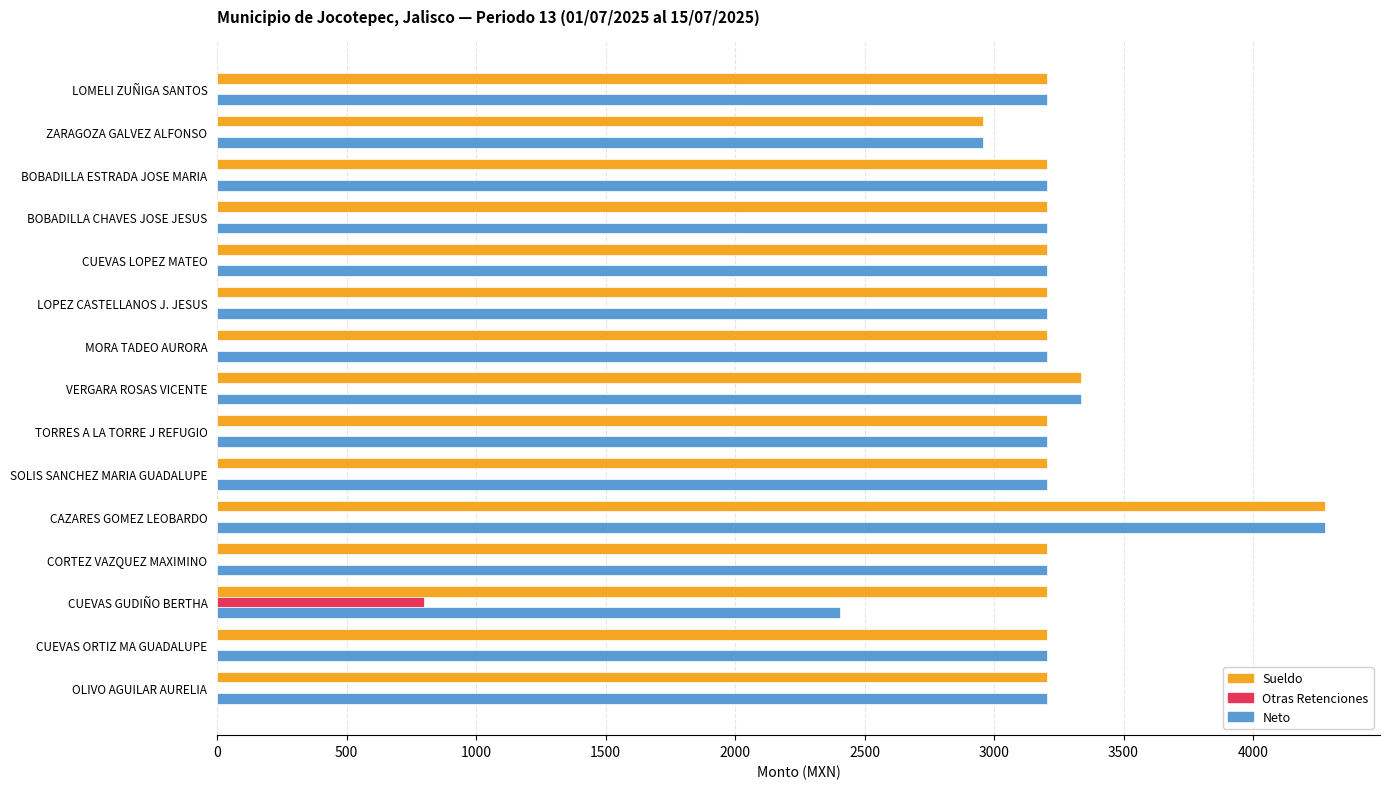

True or false: Otras Retenciones has a value of 403.5 at VERGARA ROSAS VICENTE.

False